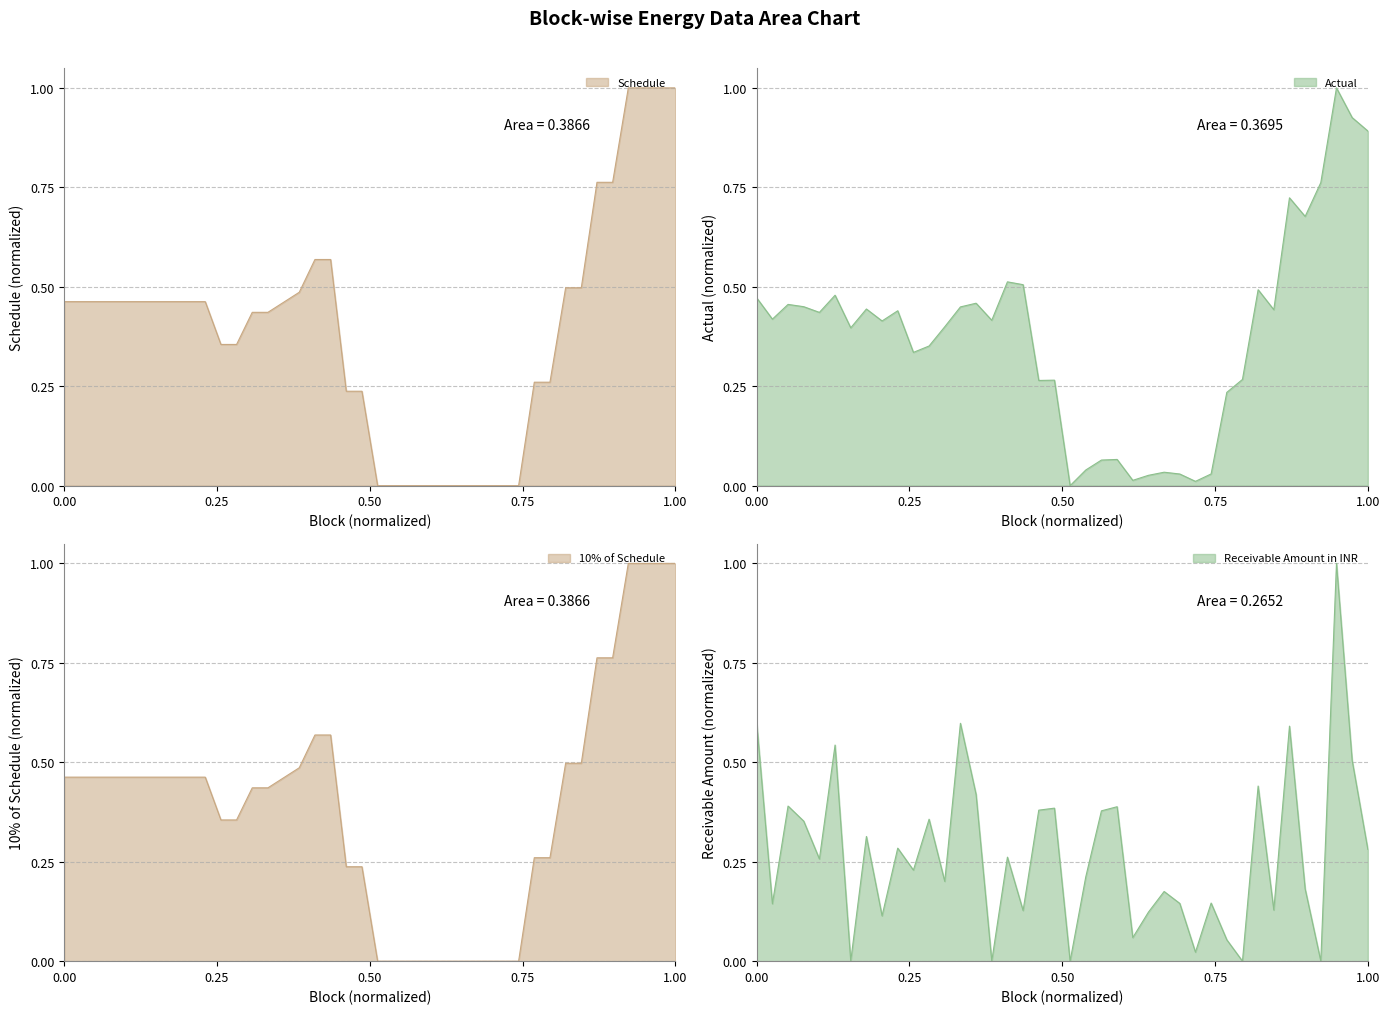

Does the chart display data point markers on the line(s)?

No